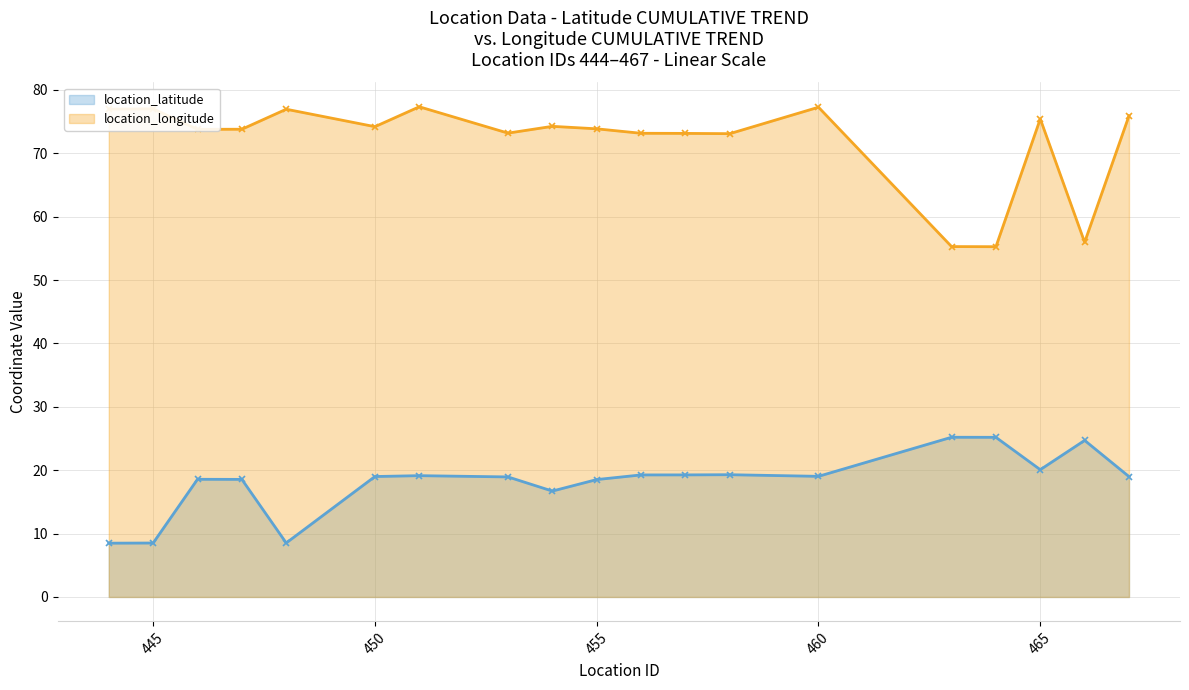

Which has a higher value, 460 or 453?

460